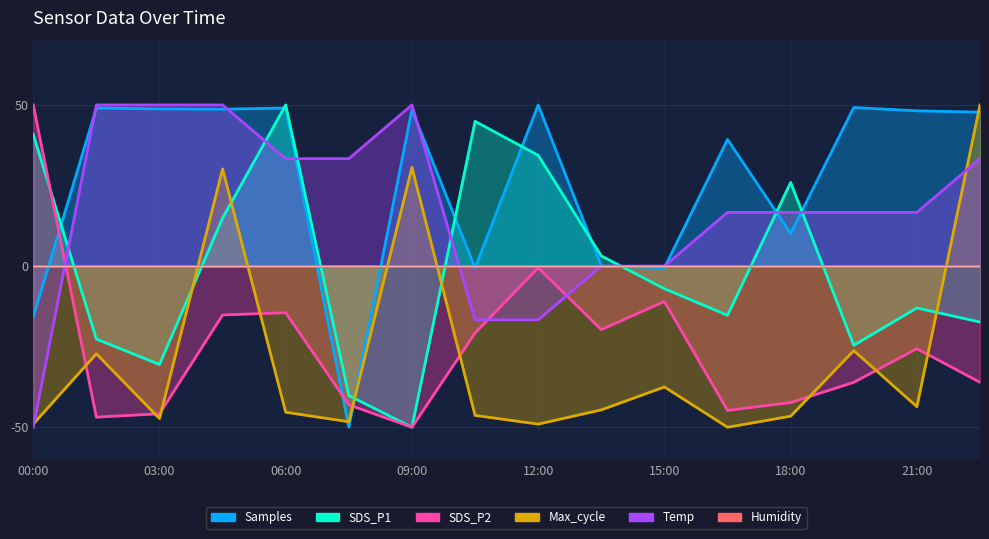

Is the value of Samples at 12:00 greater than the value of SDS_P2 at 07:30?

Yes